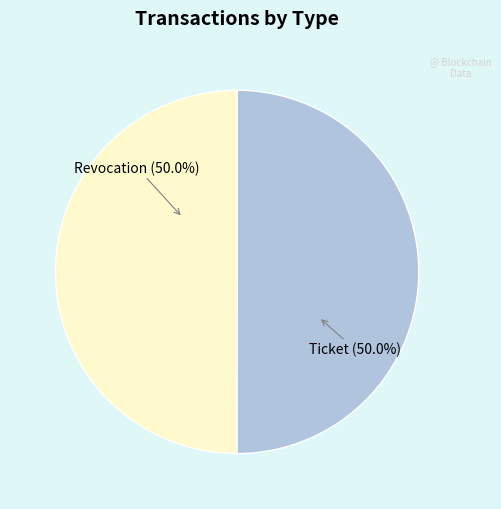

Do Ticket and Revocation together represent more than half of the pie?

Yes